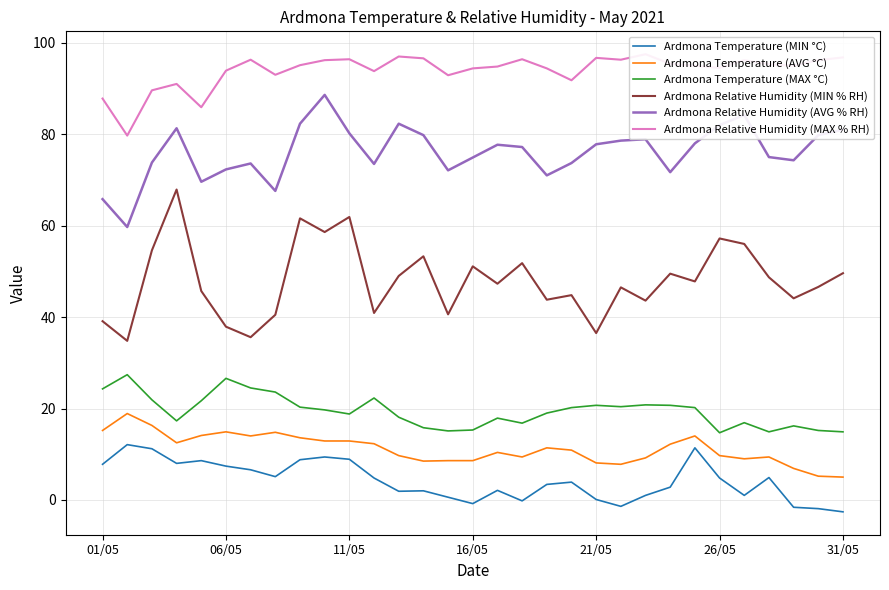

What is the smallest value displayed?

-2.6